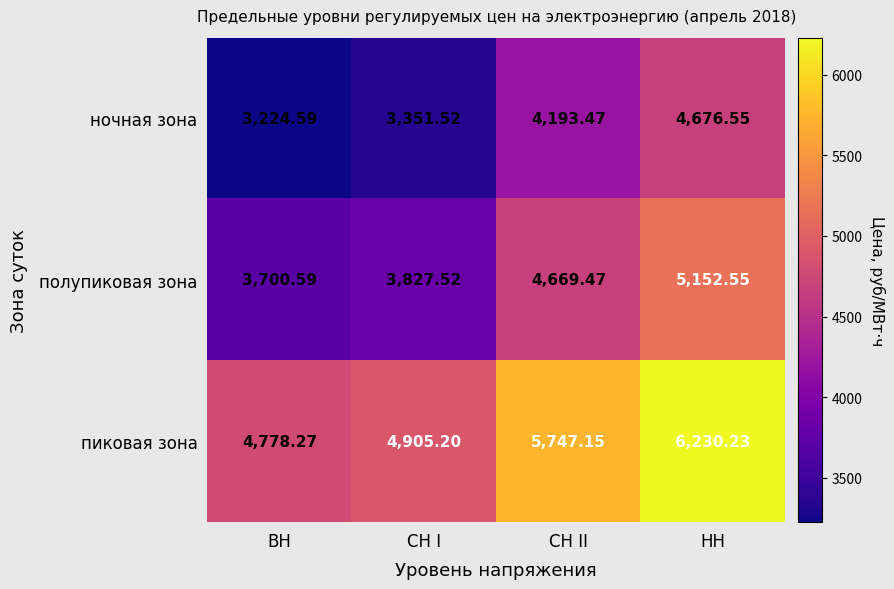

Rank the series by their average value, from lowest to highest.

ночная зона, полупиковая зона, пиковая зона